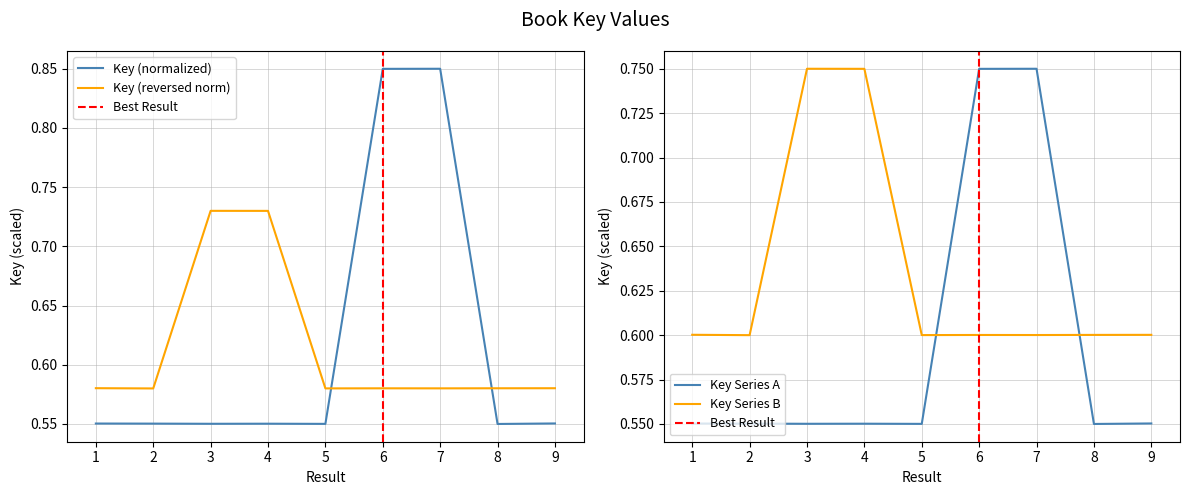

Does the chart have visible grid lines?

Yes